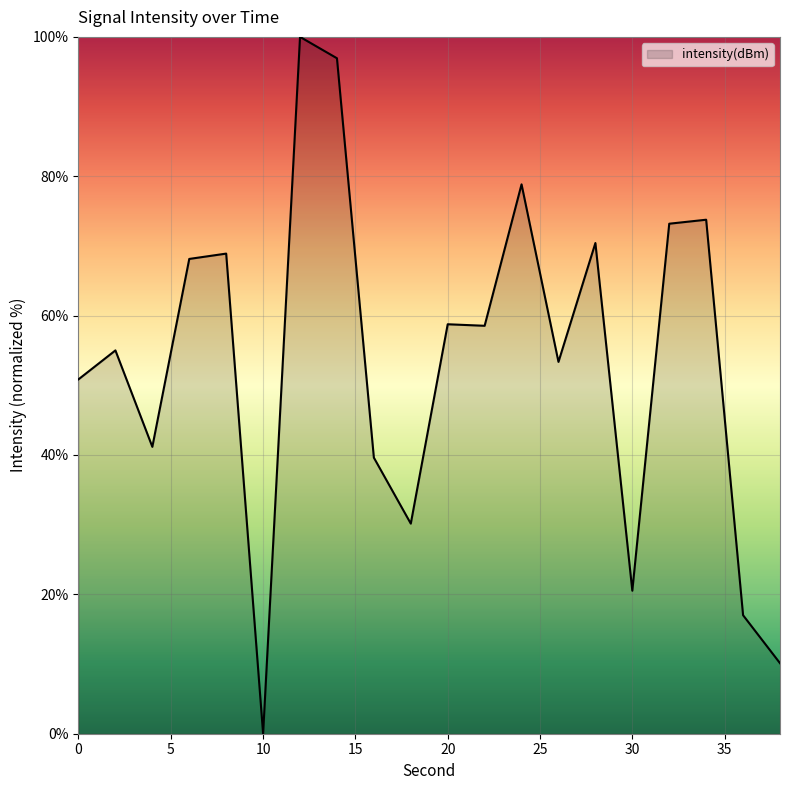

What is the difference between the maximum and minimum values?

100.0